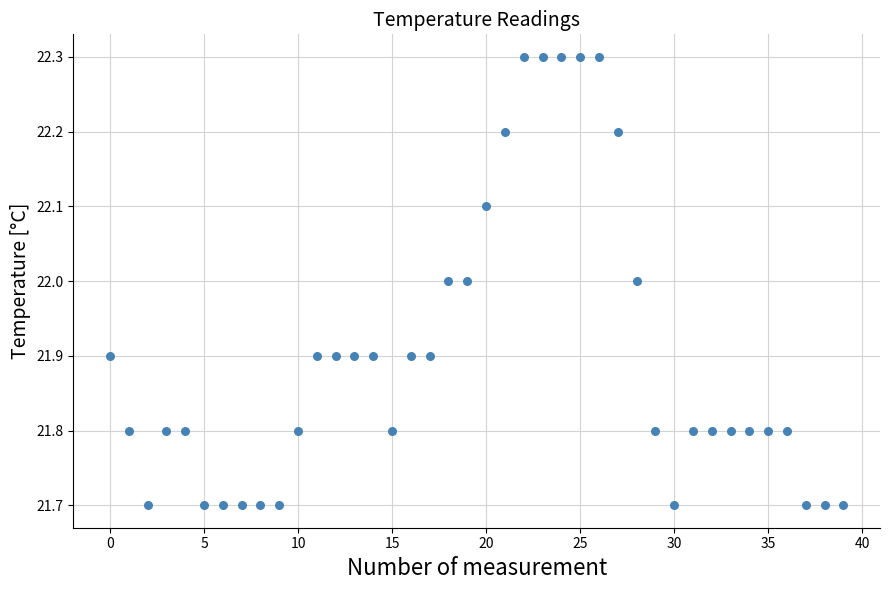

What is the range of Y values (max minus min)?

0.6